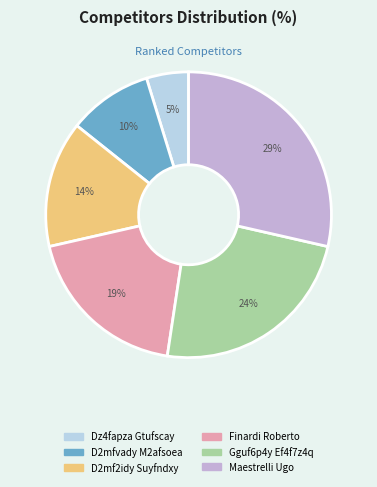

Between D2mf2idy Suyfndxy and Dz4fapza Gtufscay, which is larger?

D2mf2idy Suyfndxy